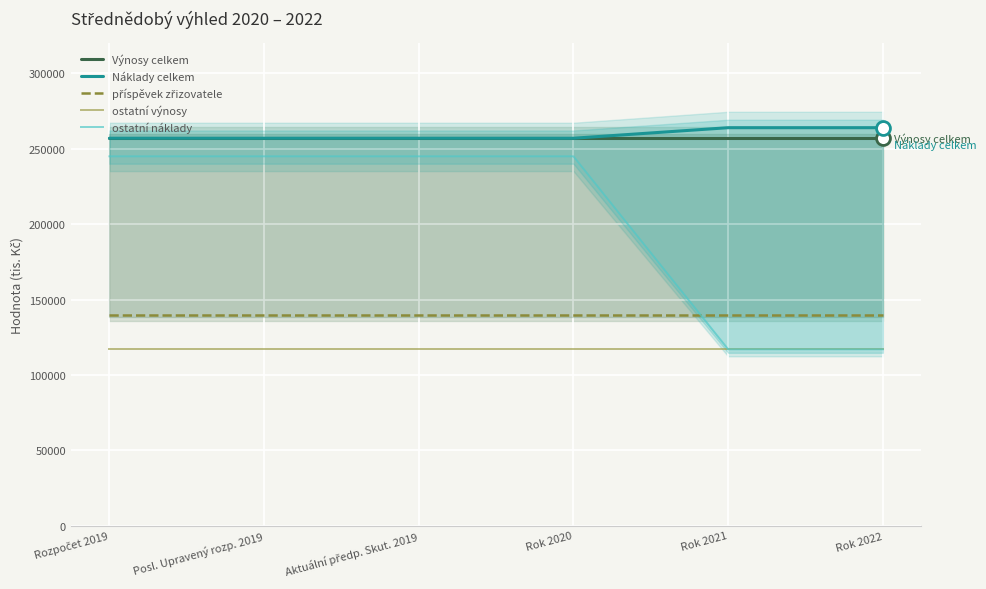

Rank the categories by Výnosy celkem value from highest to lowest.

Rozpočet 2019, Posl. Upravený rozp. 2019, Aktuální předp. Skut. 2019, Rok 2020, Rok 2021, Rok 2022